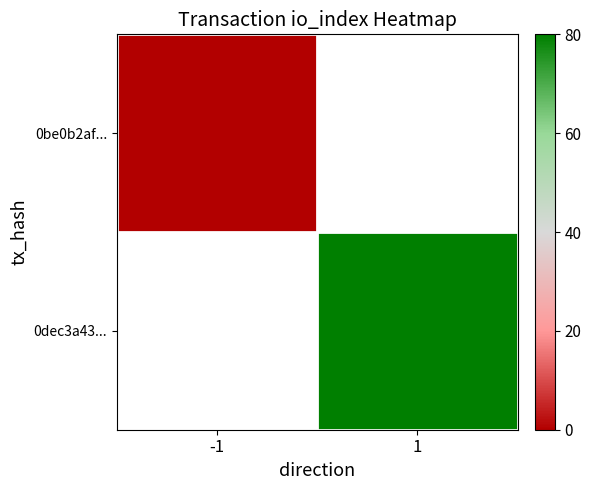

Rank the series by their average value, from lowest to highest.

0be0b2af..., 0dec3a43...